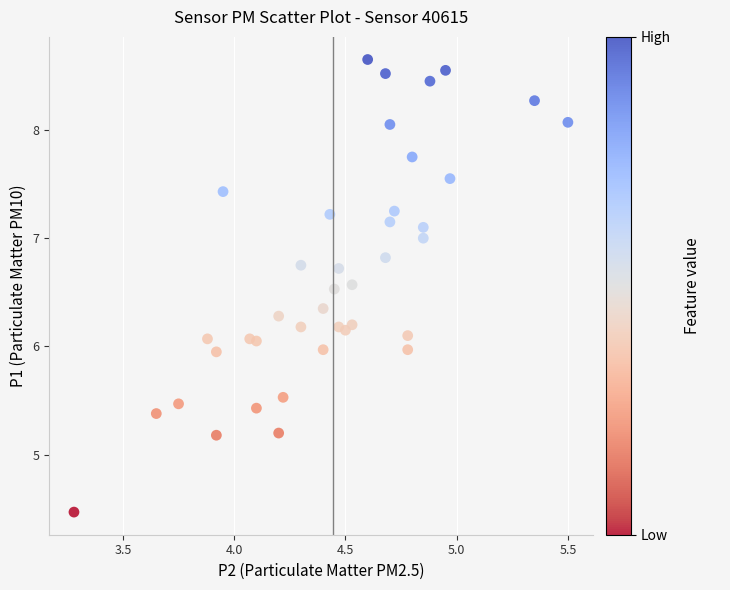

What is the range of X values (max minus min)?

2.2